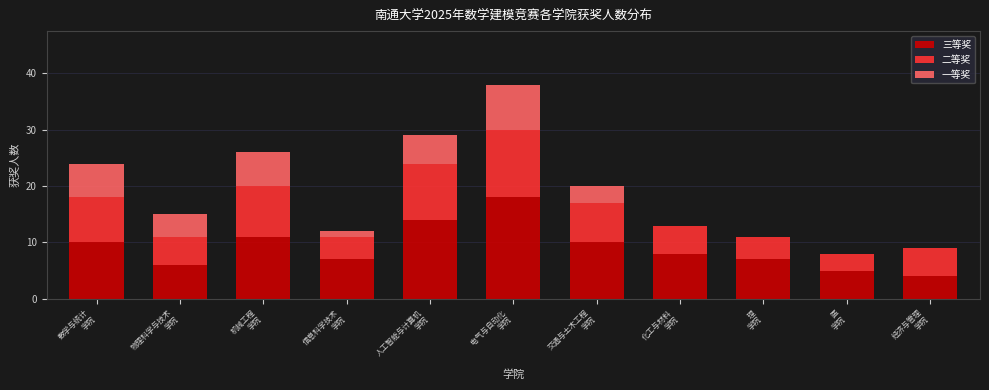

What is the sum of all 三等奖 values?

100